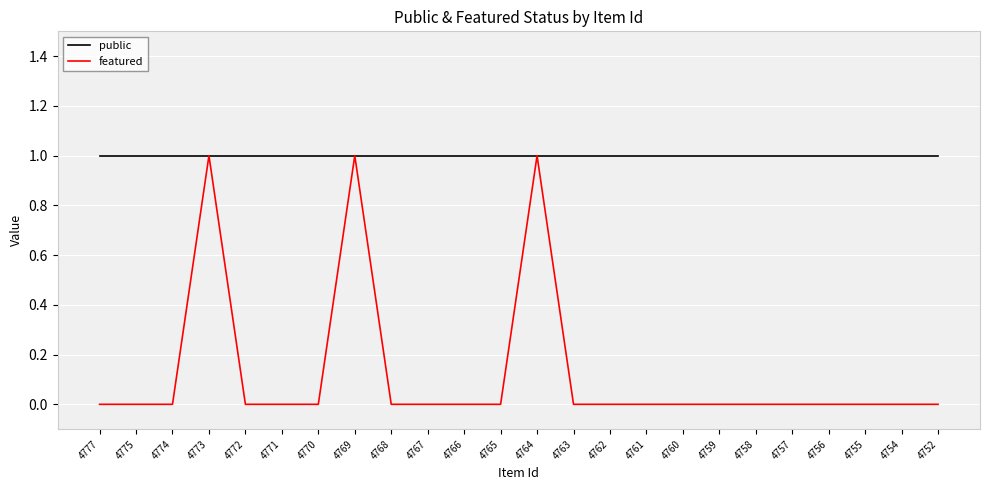

True or false: featured has a value of 0 at 4766.

True